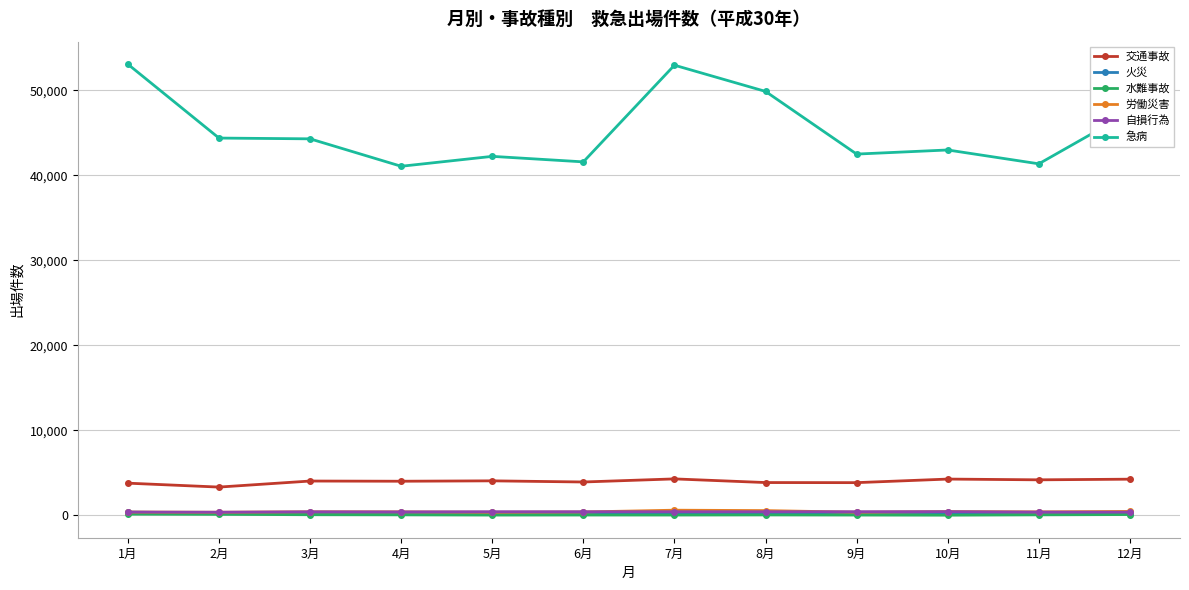

How many lines are shown in the chart?

6